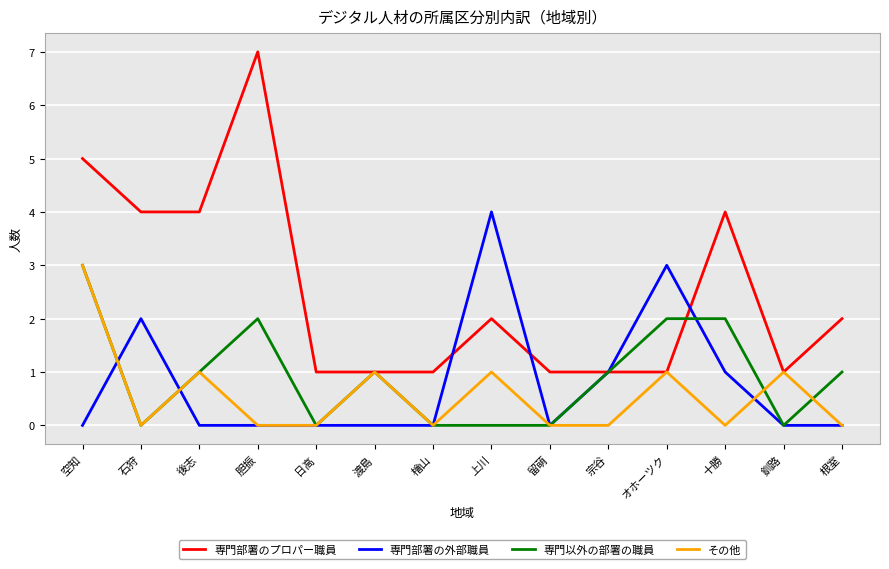

What is the greatest value displayed?

7